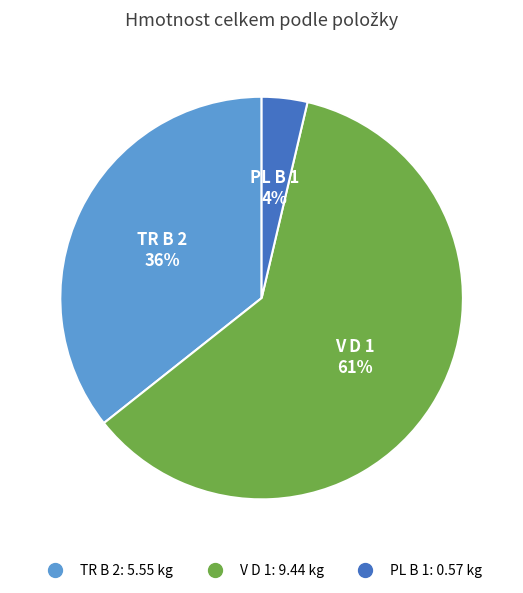

Is V D 1 the majority of the pie?

Yes